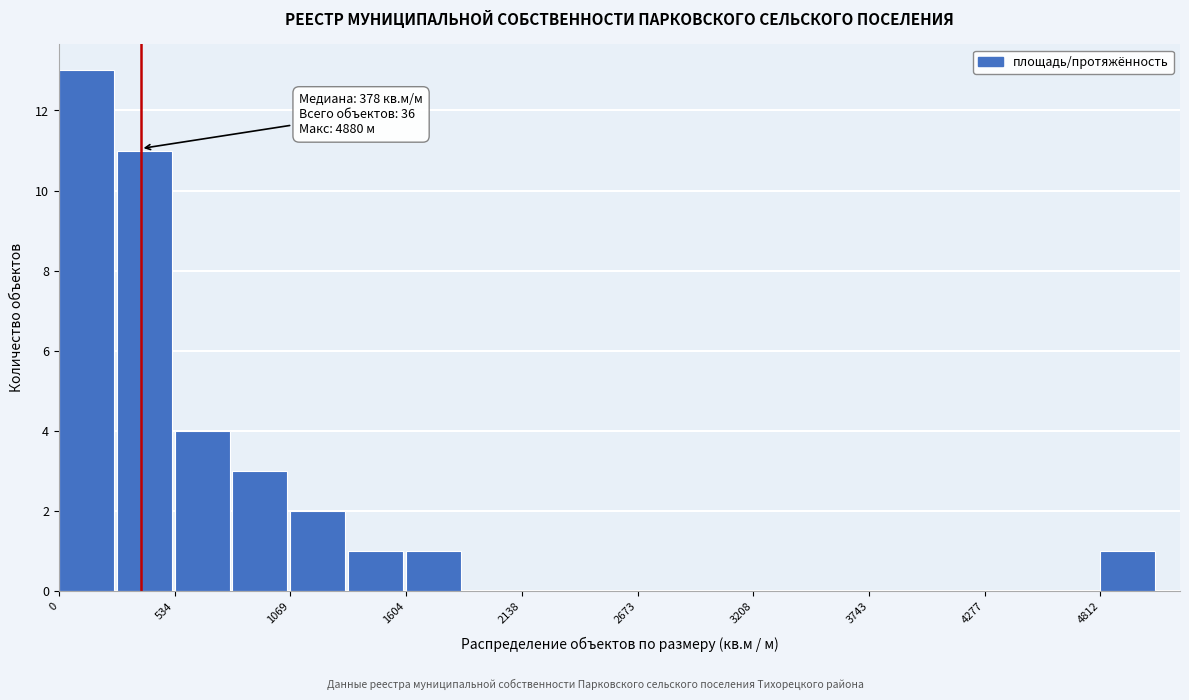

Around what value on the x-axis is the tallest bar? Give the approximate position of its centre, as read against the axis.

100